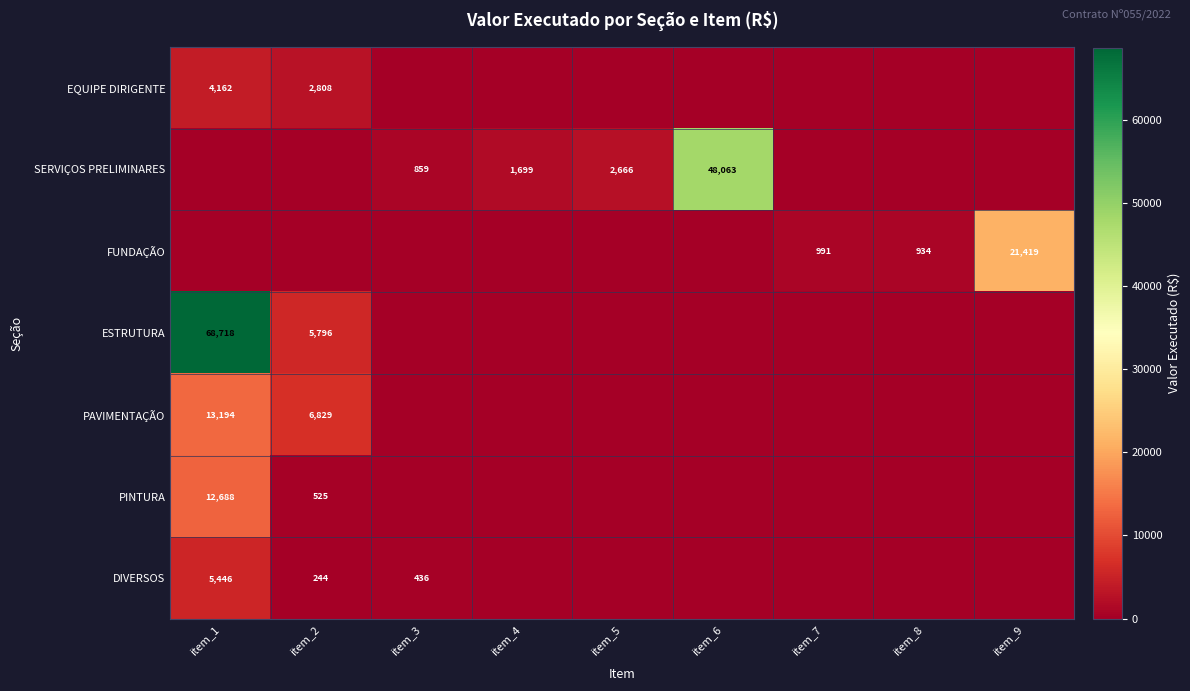

At how many categories does at least one series exceed 29138?

2